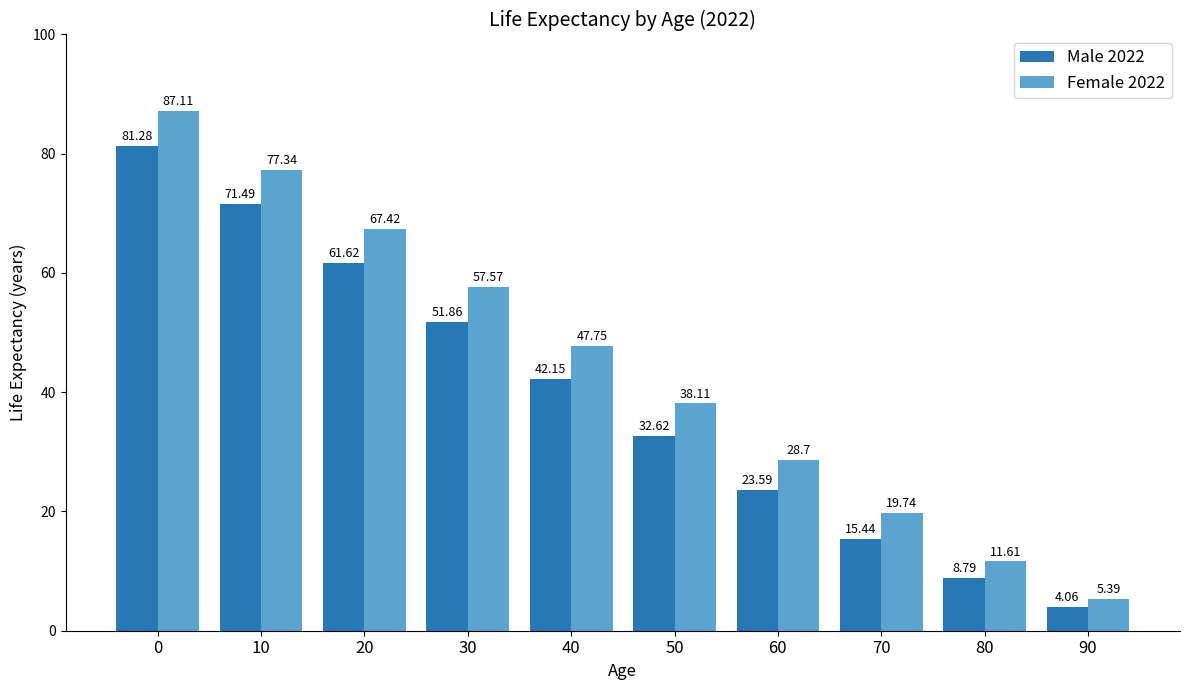

Rank the series by their average value, from highest to lowest.

Female 2022, Male 2022